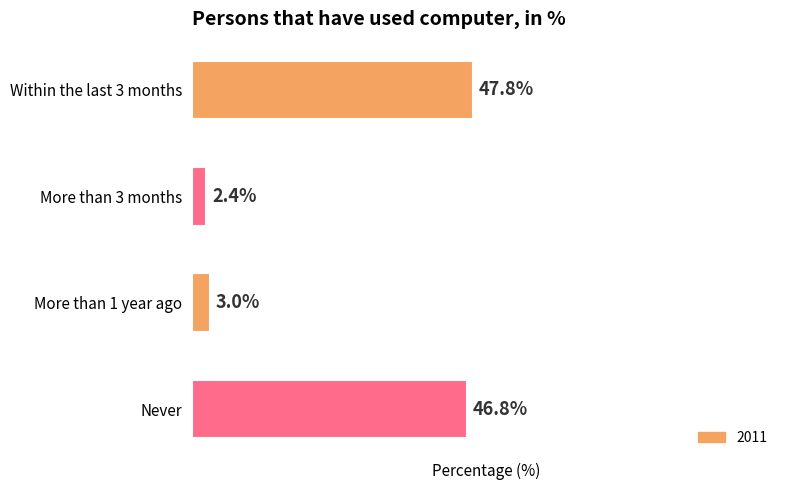

Which has a higher value, Within the last 3 months or More than 3 months?

Within the last 3 months